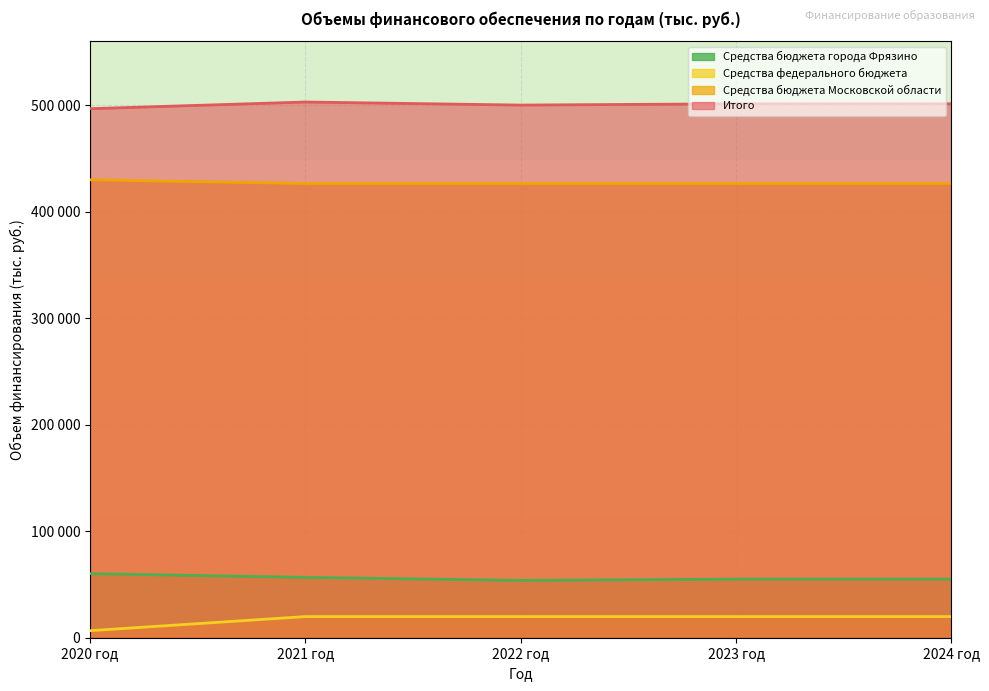

Does the chart have visible grid lines?

Yes